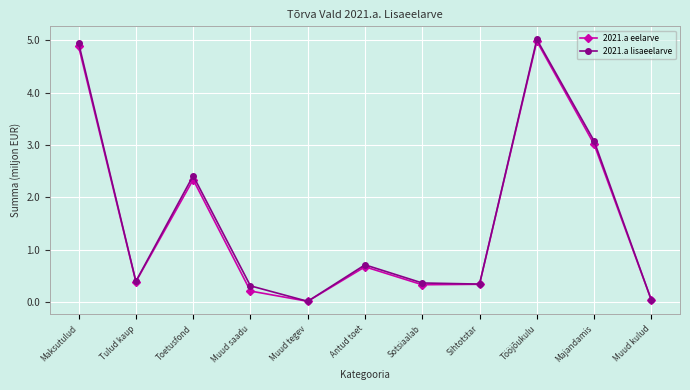

Which series changed the most between Muud saadu and Majandamis?

2021.a eelarve